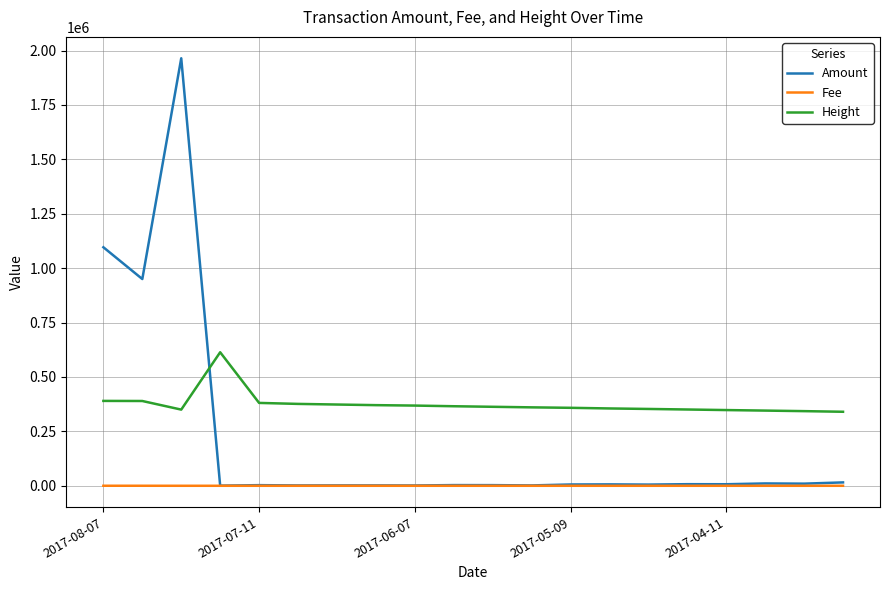

What is the difference between the maximum and minimum values in the Amount series?

1963870.3